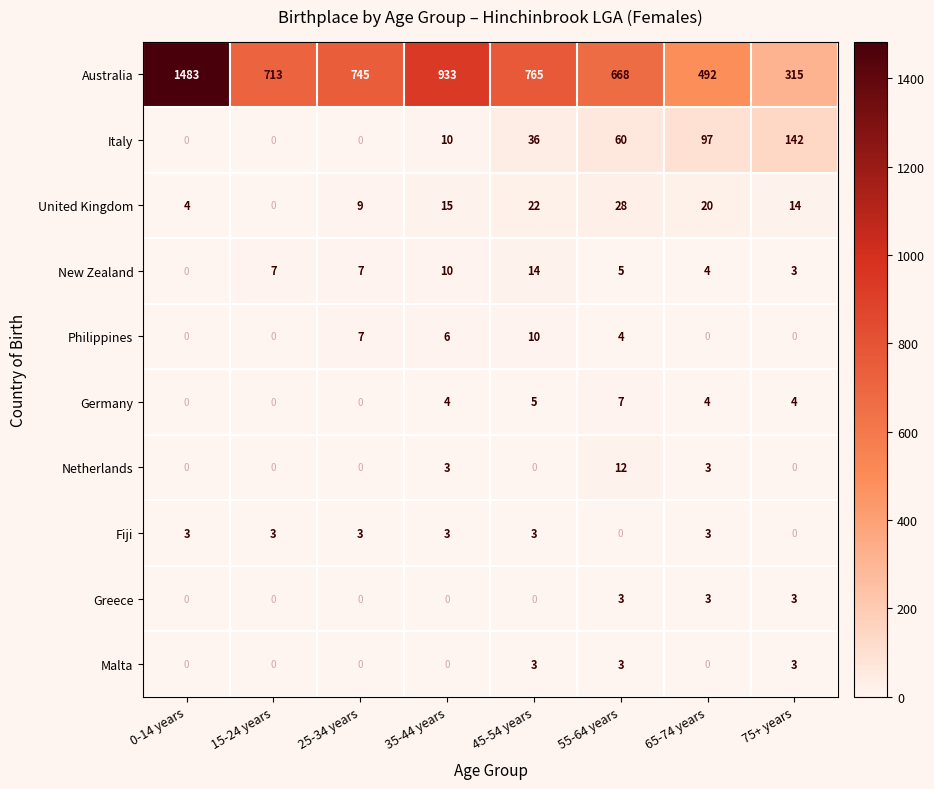

How many values in New Zealand are above zero?

7